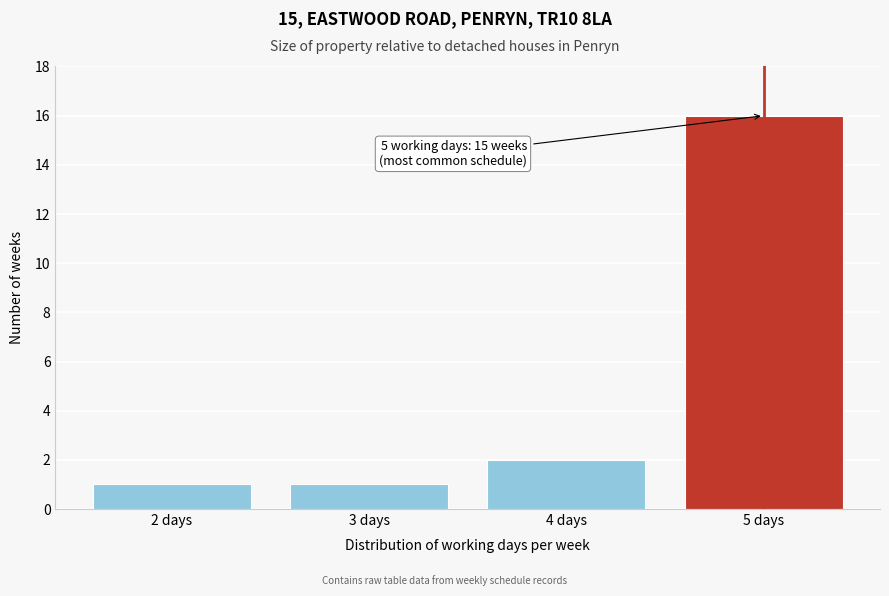

Reading left to right, transcribe all the data shown in this chart.

2 days=1	3 days=1	4 days=2	5 days=16